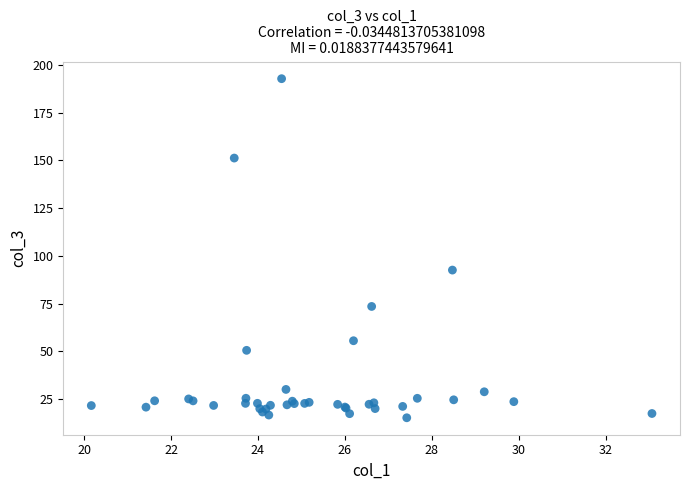

What Y value in the scatter plot is closest to 103?

92.5